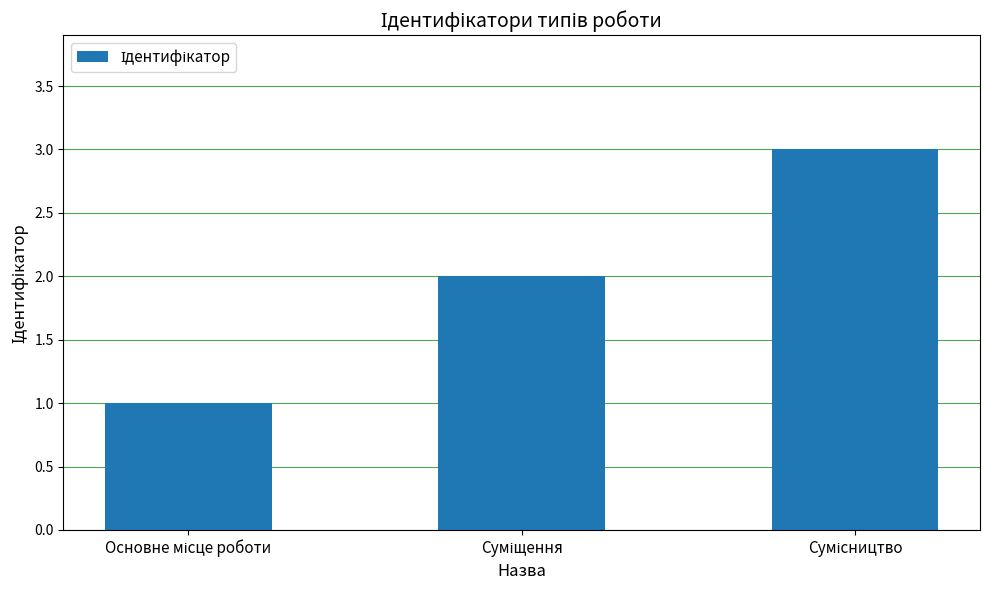

What is the value of the 2nd bar from the left?

2